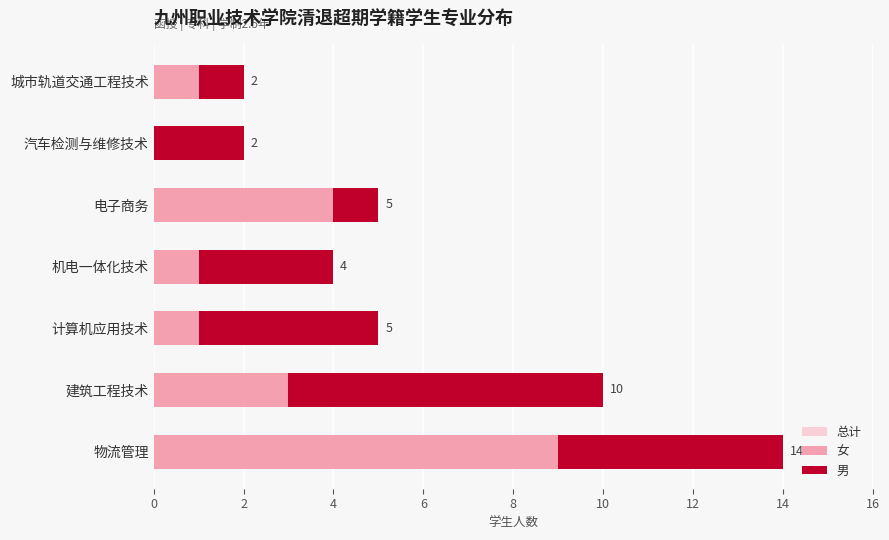

Reading left to right, list all the values displayed in this chart.

总计: 14	10	5	4	5	2	2
女: 9	3	1	1	4	0	1
男: 5	7	4	3	1	2	1